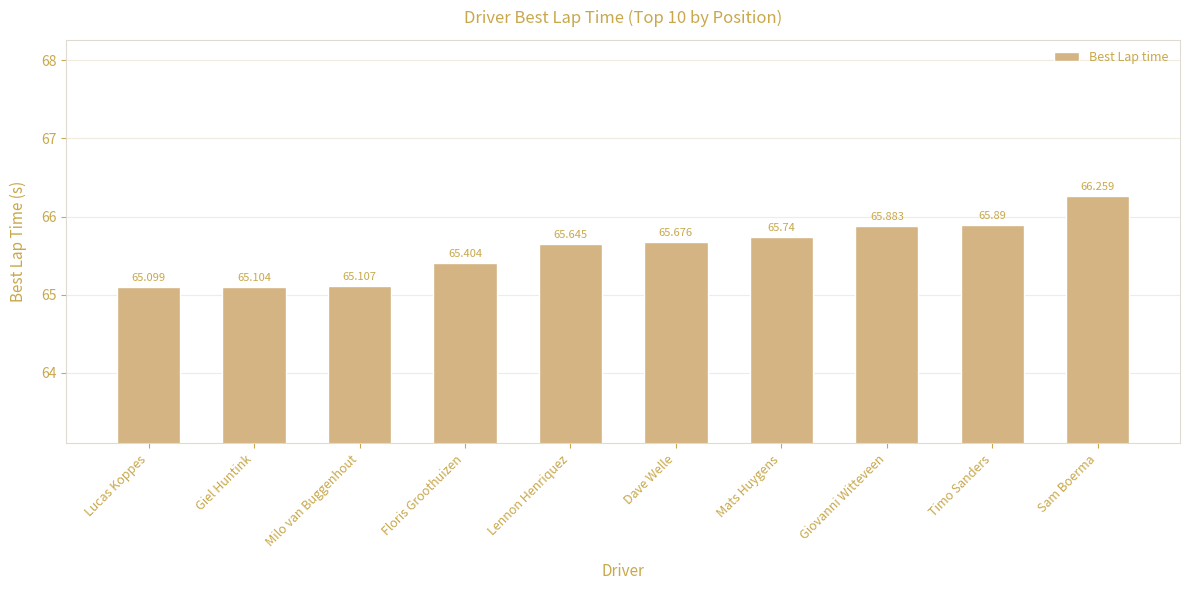

What is the label of the 4th bar from the right?

Mats Huygens